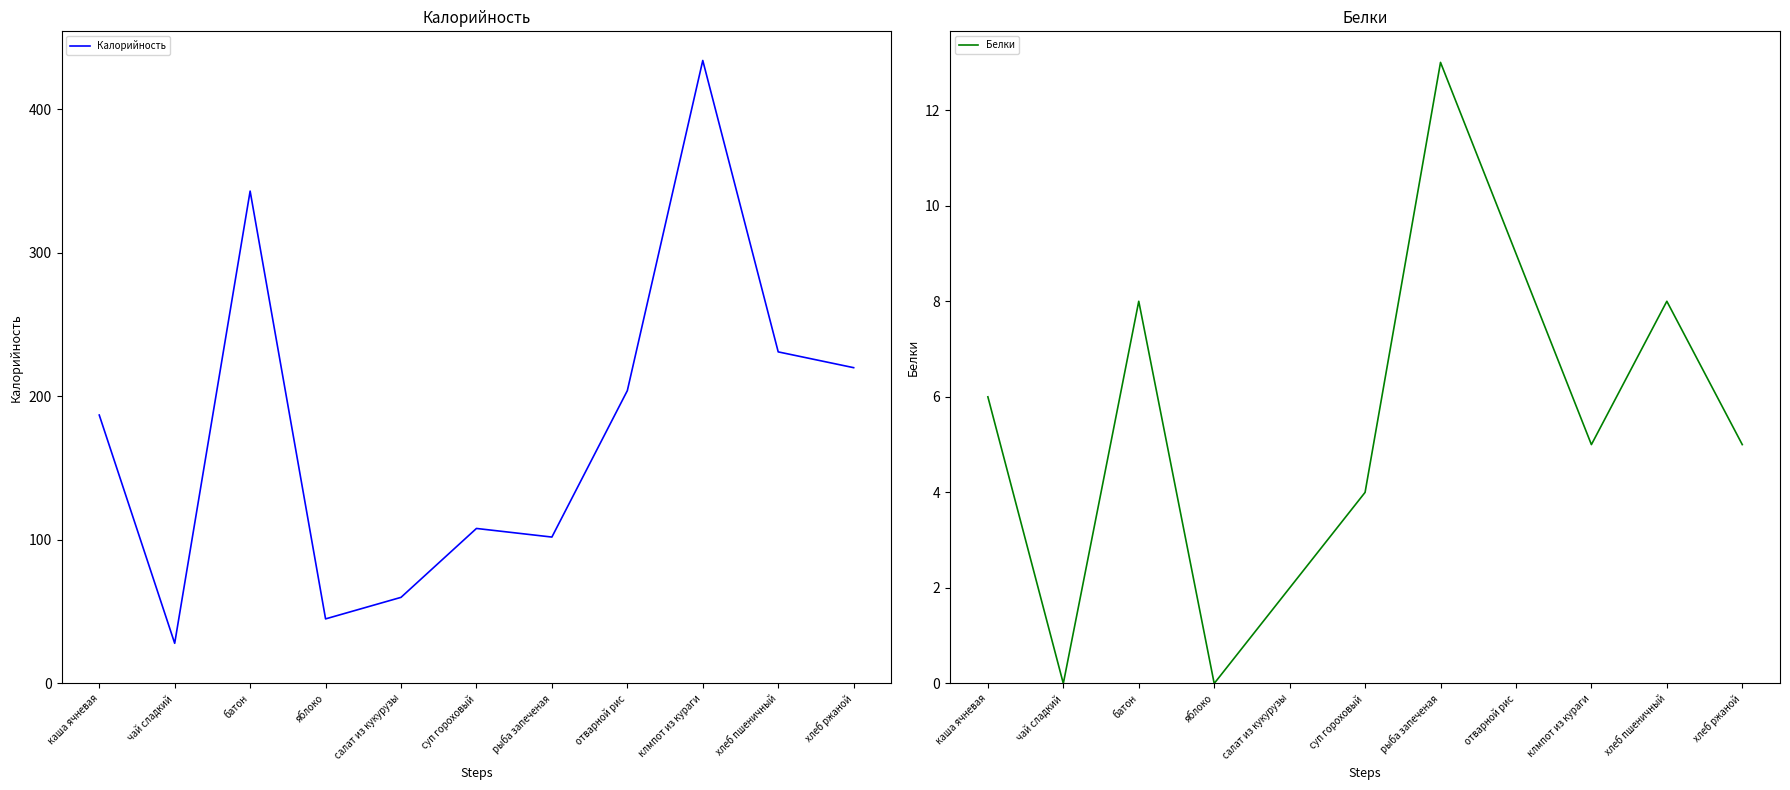

Is it true that Калорийность equals 58 at суп гороховый?

False